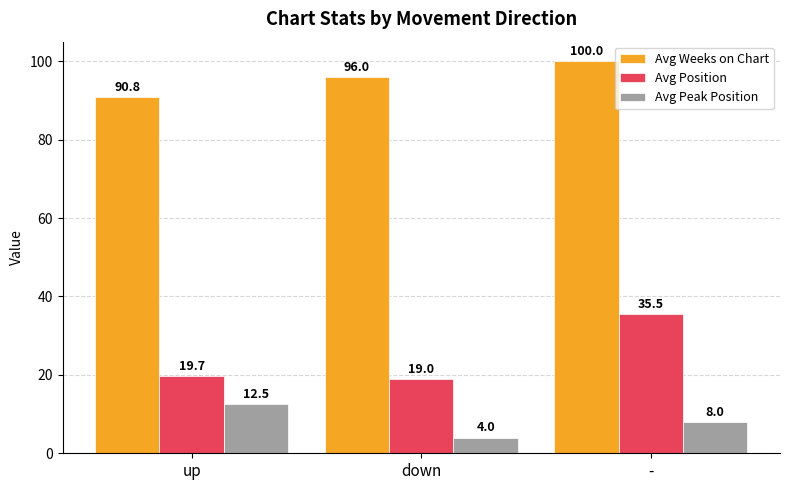

How many distinct data groups are displayed?

3